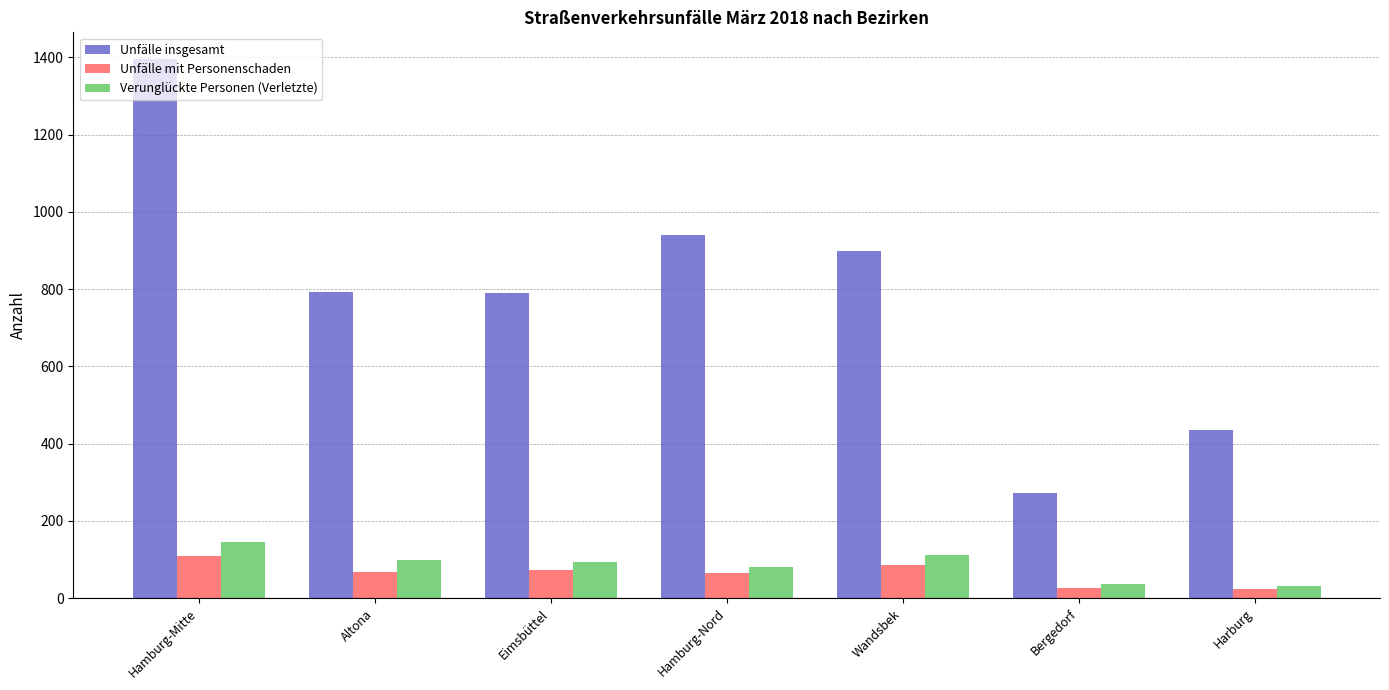

Between Hamburg-Mitte and Harburg, which series saw the biggest shift?

Unfälle insgesamt